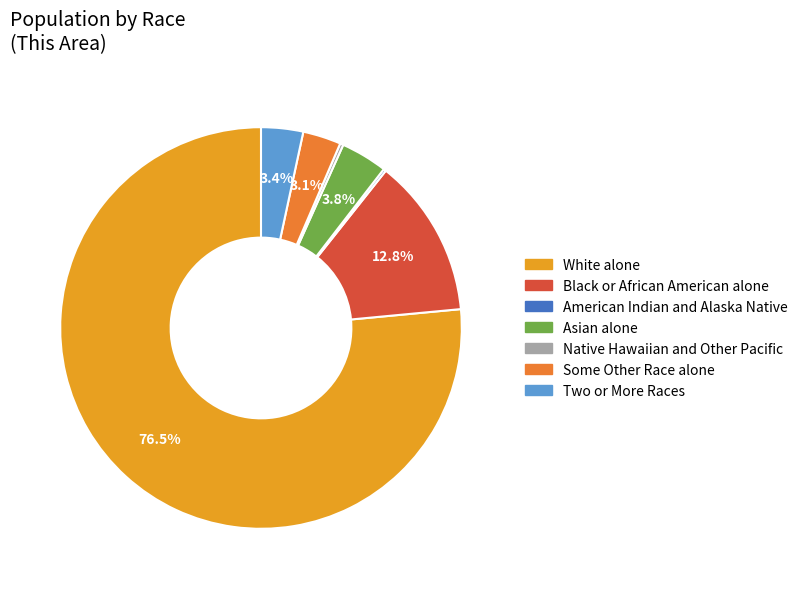

Does Asian alone represent more than half of the total?

No